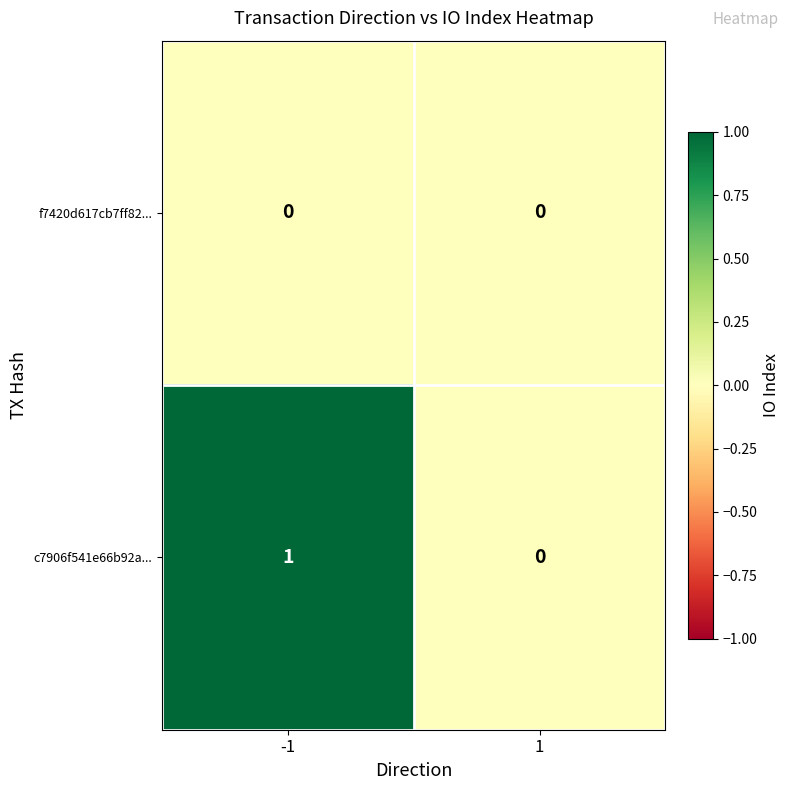

True or false: c7906f541e66b92a... has a value of 1 at -1.

True